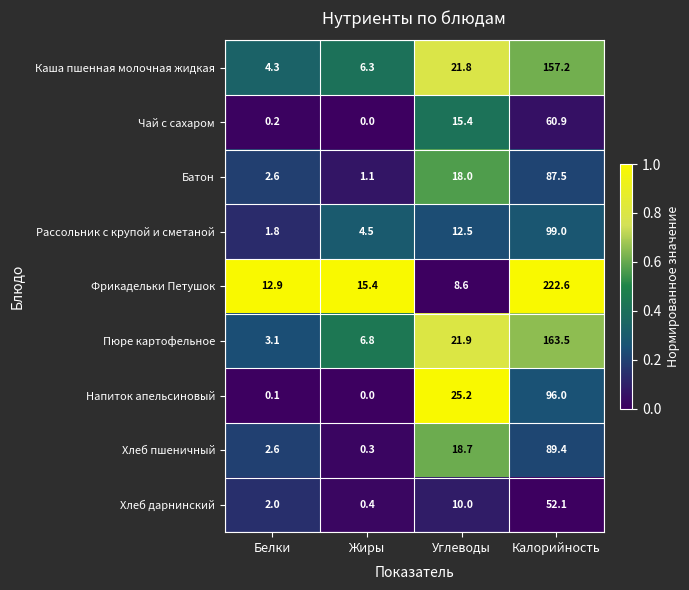

What is the difference between the second highest and minimum values in the Хлеб пшеничный series?

18.4